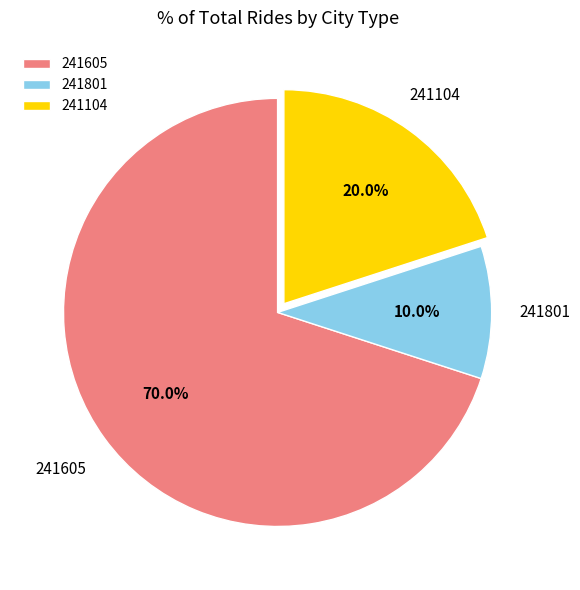

To the nearest percent, what is the difference between the largest and smallest slice percentages?

60%